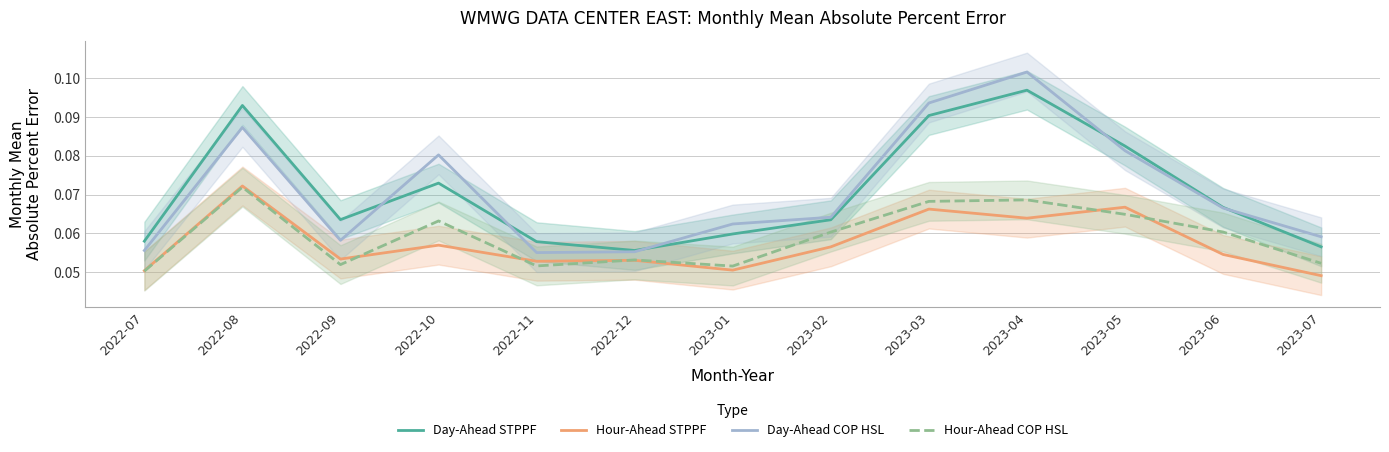

What is the total value across all series at 2023-05?

0.3